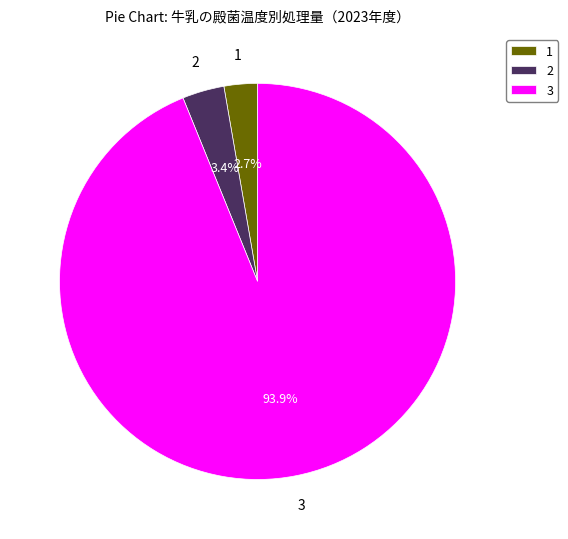

Rank the categories by value from lowest to highest.

1, 2, 3